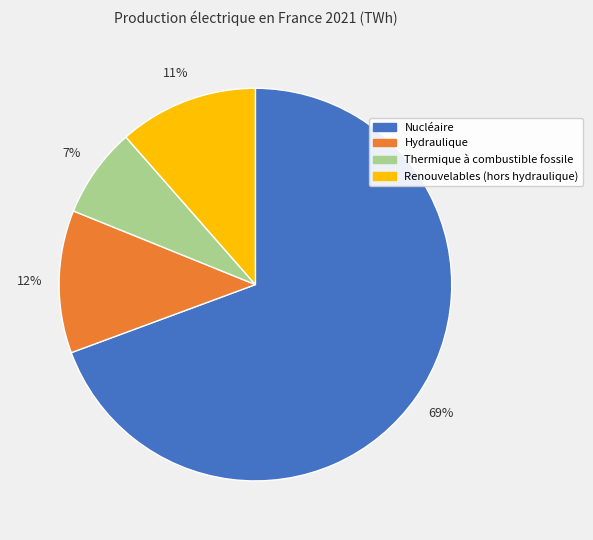

To the nearest percent, what percentage of the pie is Hydraulique?

12%